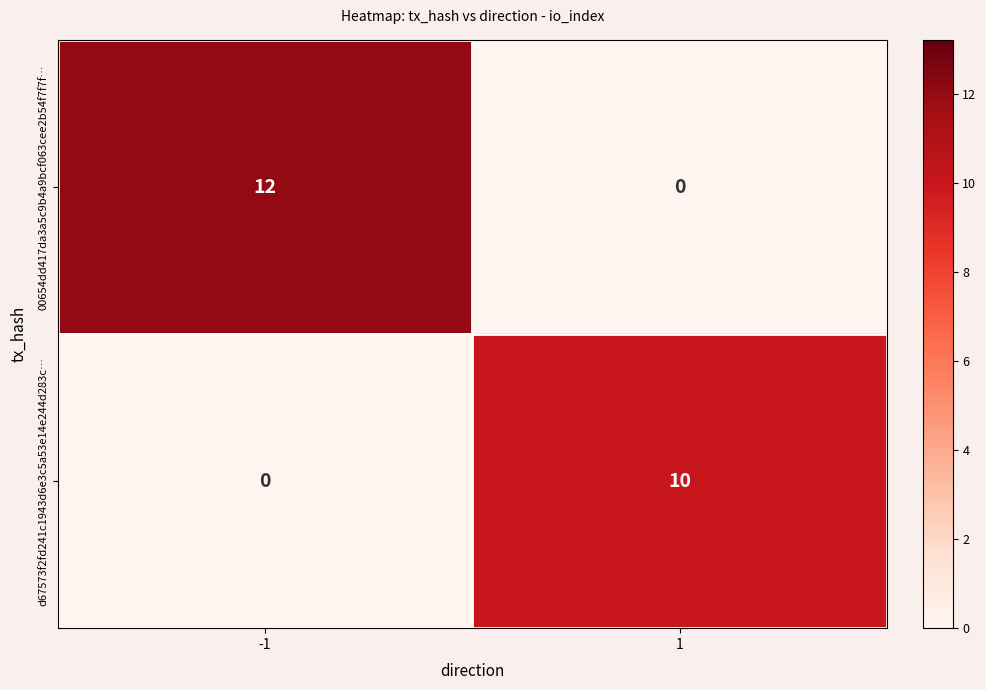

Which category has the highest value across all series?

-1